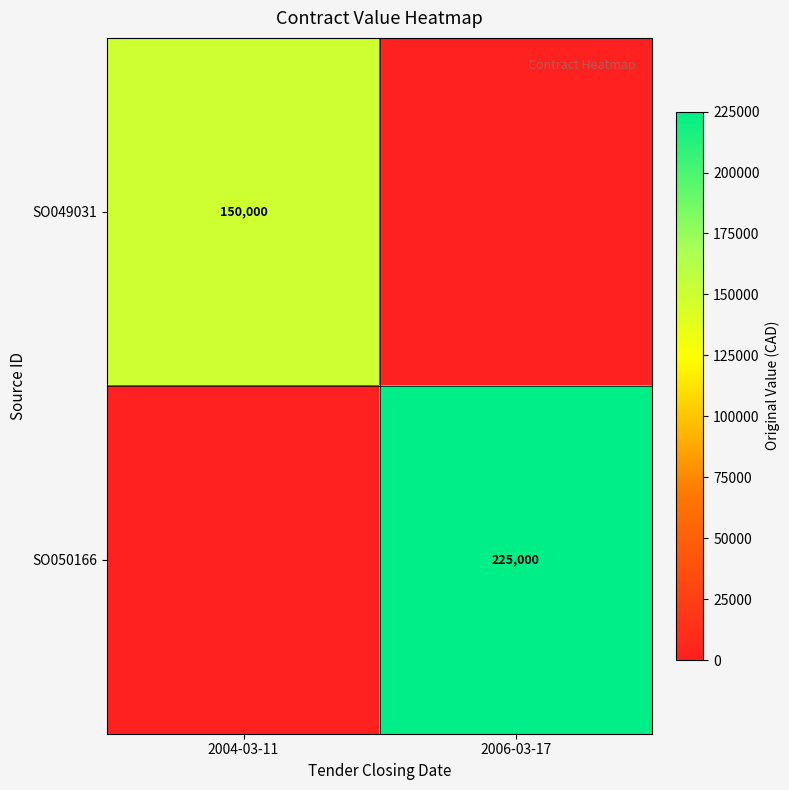

True or false: SO049031 has a value of 263603 at 2004-03-11.

False